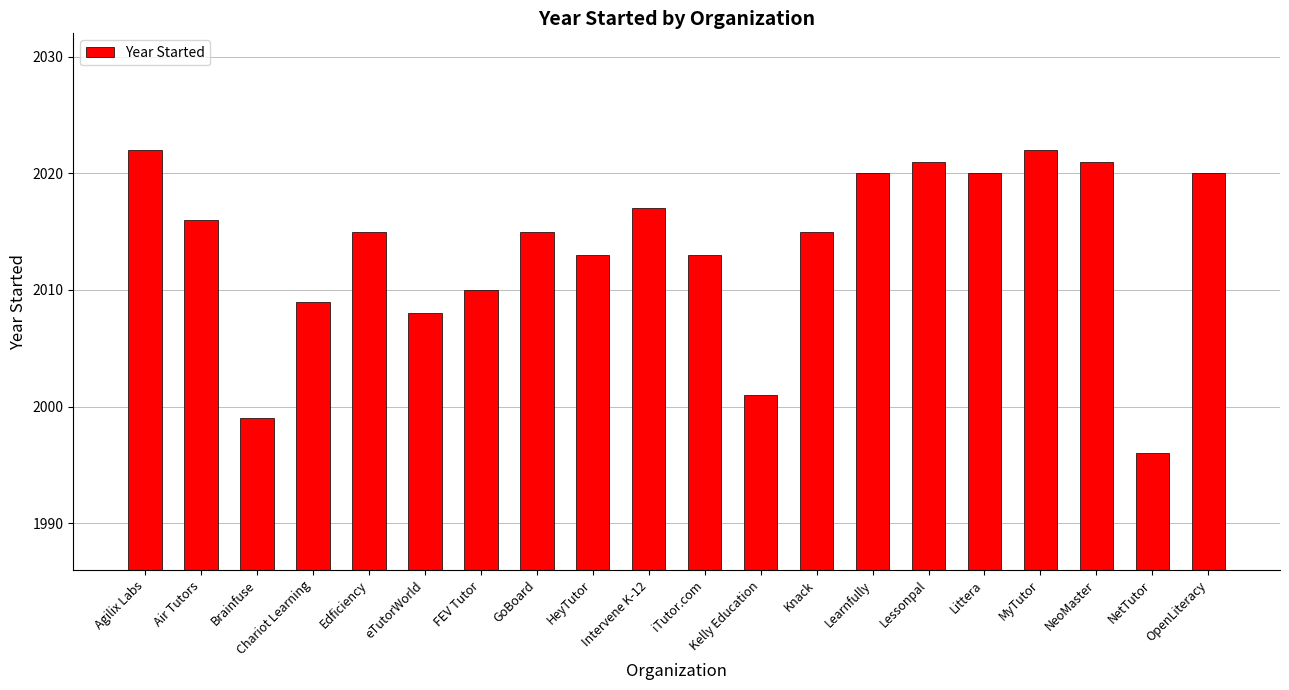

What is the smallest value displayed?

1996